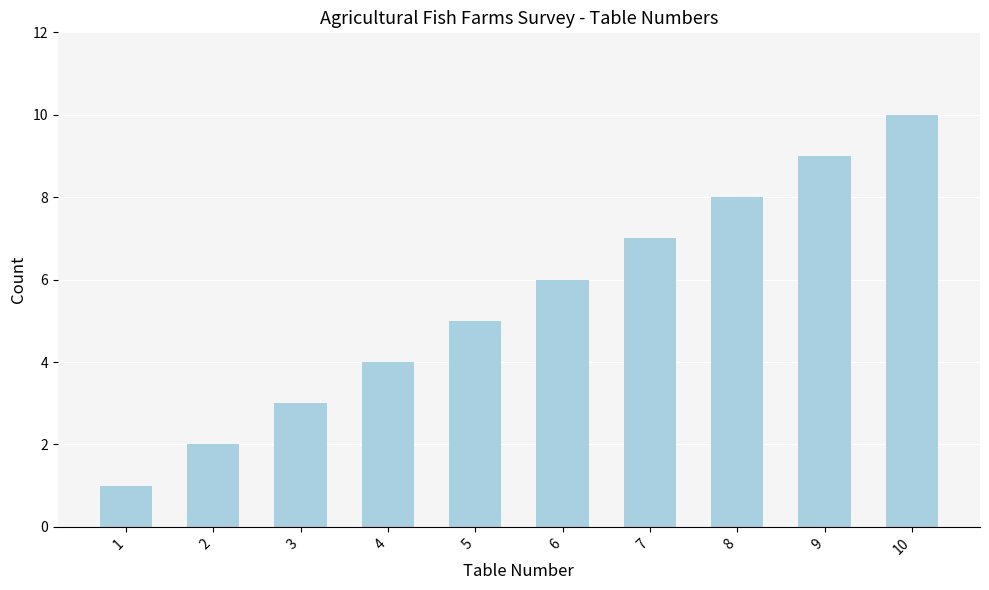

How many series are shown in this chart?

1